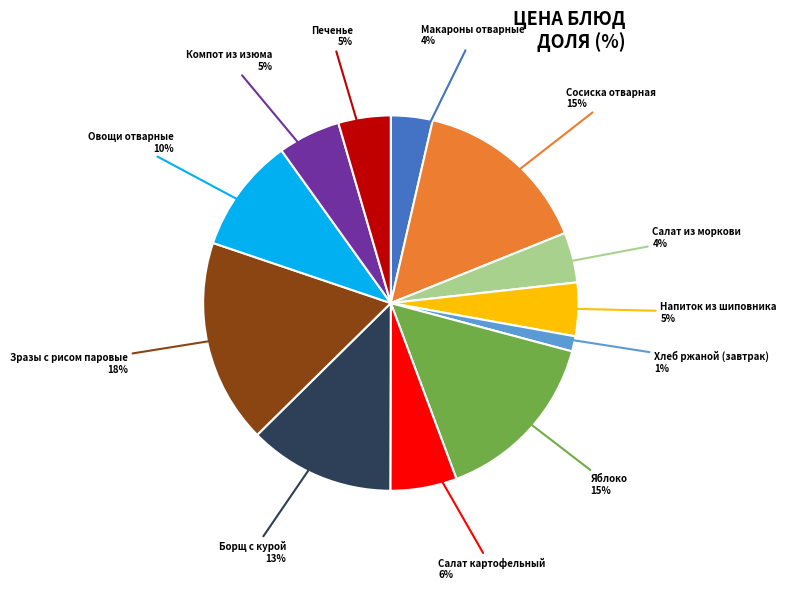

Is it true that Печенье is 5% of the pie?

True